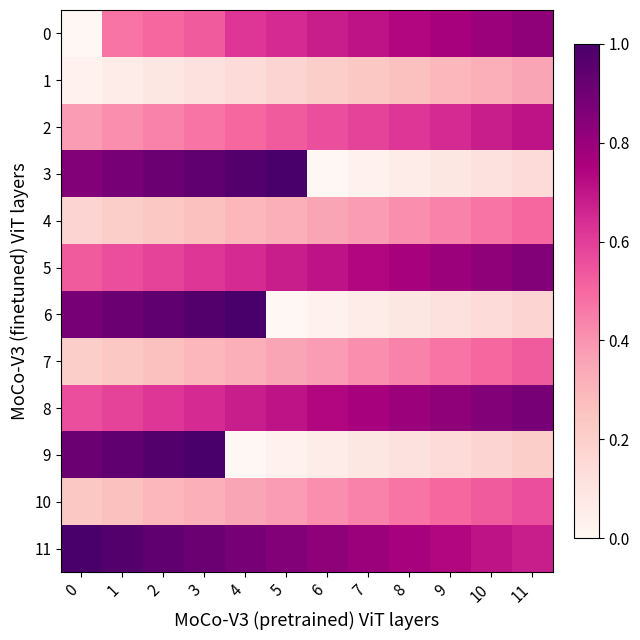

Rank the series by their maximum value, from lowest to highest.

row_1, row_4, row_7, row_10, row_2, row_0, row_5, row_8, row_3, row_6, row_9, row_11